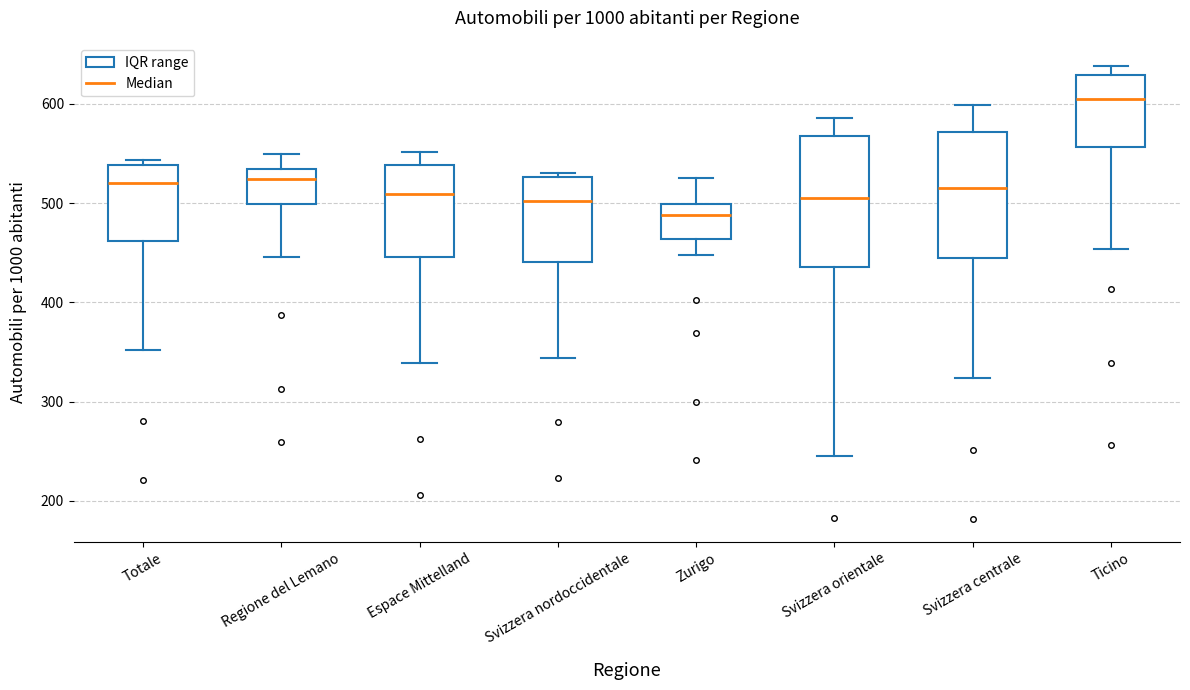

Reading left to right, read every box against the y-axis: the position of its median line, the range the box covers, and the ends of its whiskers. The values are not printed on the chart, so give them approximately, as read against the axis.

Totale: median 520, box 460 to 540, whiskers 350 to 540 (just above the box's upper edge)
Regione del Lemano: median 520, box 500 to 530, whiskers 450 to 550
Espace Mittelland: median 510, box 450 to 540, whiskers 340 to 550
Svizzera nordoccidentale: median 500, box 440 to 530, whiskers 340 to 530 (just above the box's upper edge)
Zurigo: median 490, box 460 to 500, whiskers 450 to 530
Svizzera orientale: median 510, box 440 to 570, whiskers 240 to 590
Svizzera centrale: median 520, box 440 to 570, whiskers 320 to 600
Ticino: median 600, box 560 to 630, whiskers 450 to 640